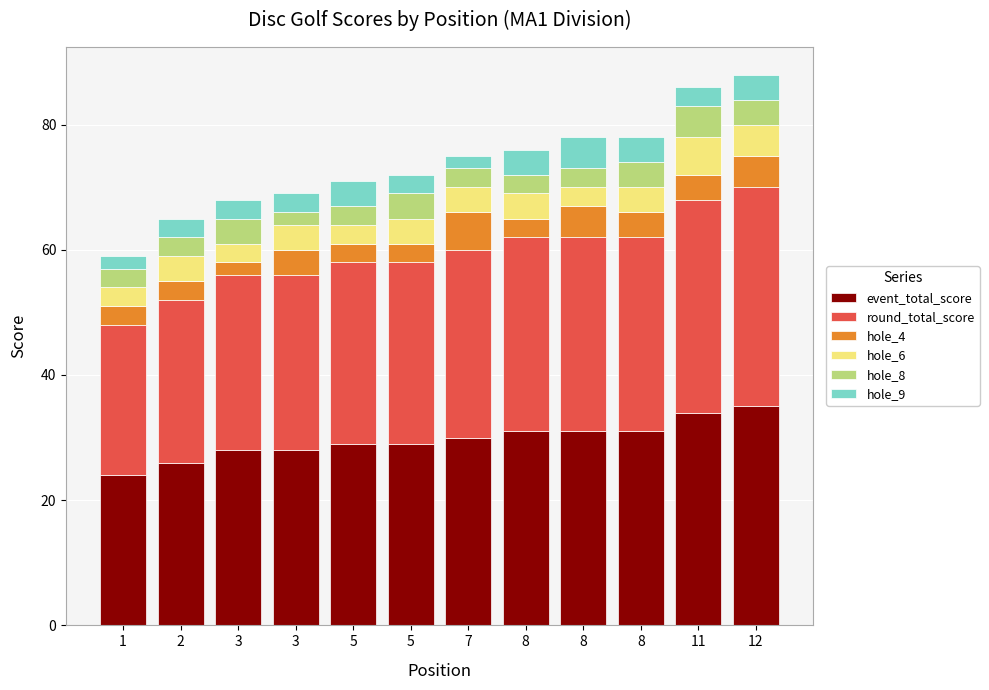

Is it true that hole_4 equals 4 at 8?

True